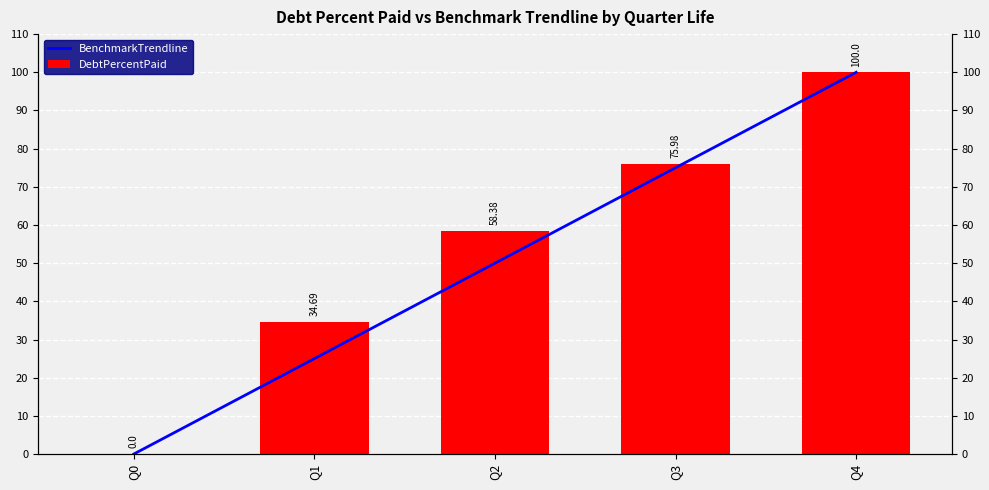

Reading left to right, extract all data points from this chart.

BenchmarkTrendline: 0.0	25.0	50.0	75.0	100.0
DebtPercentPaid: 0.0	34.7	58.4	76.0	100.0